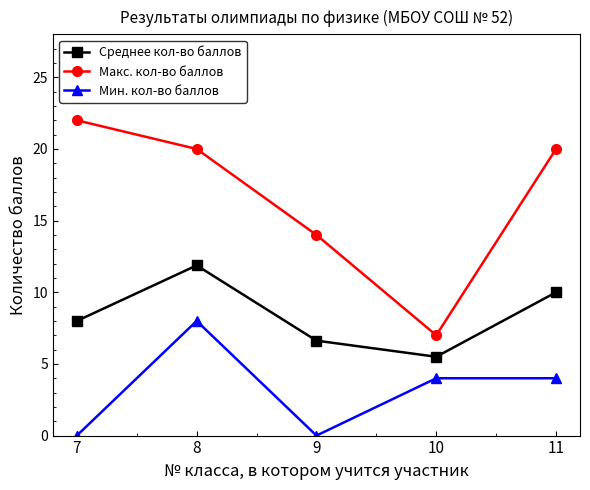

List the series in order of their overall mean, lowest first.

Мин. кол-во баллов, Среднее кол-во баллов, Макс. кол-во баллов